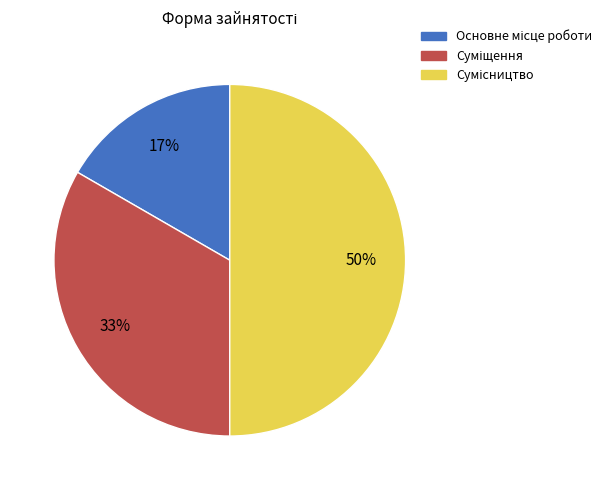

To the nearest percent, what is the difference between the largest and smallest slice percentages?

33%